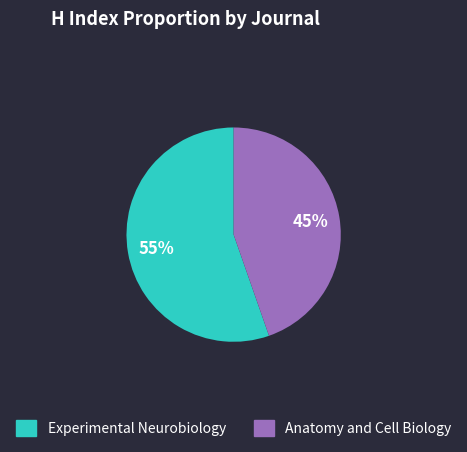

What percentage is the Experimental Neurobiology slice, to the nearest percent?

55%